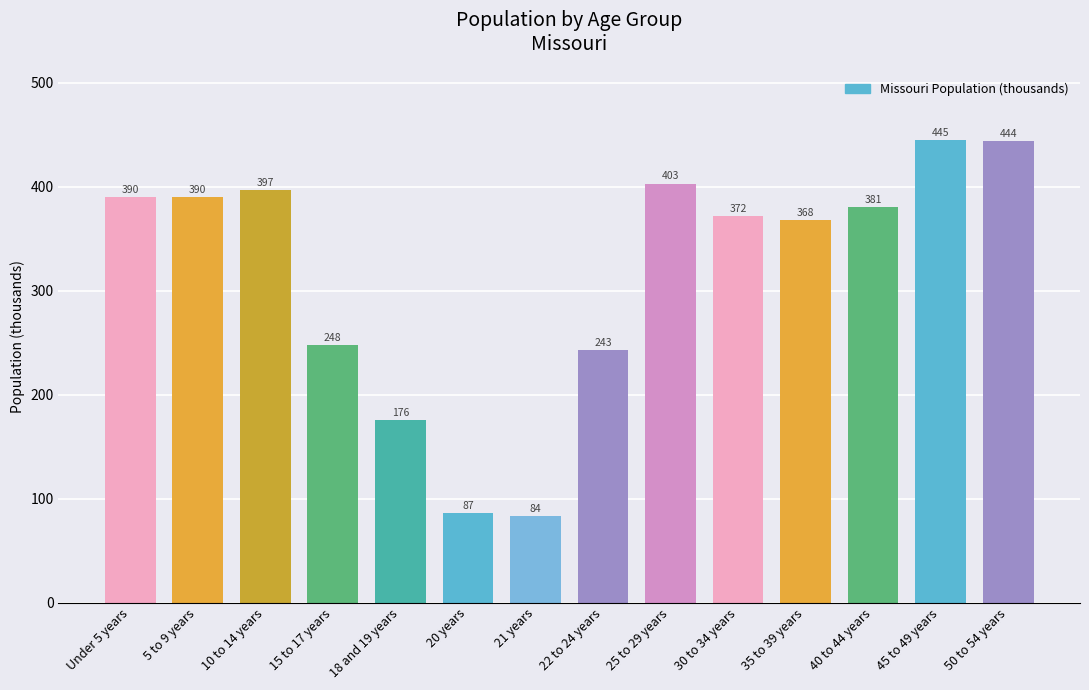

Which has a higher value, 15 to 17 years or Under 5 years?

Under 5 years